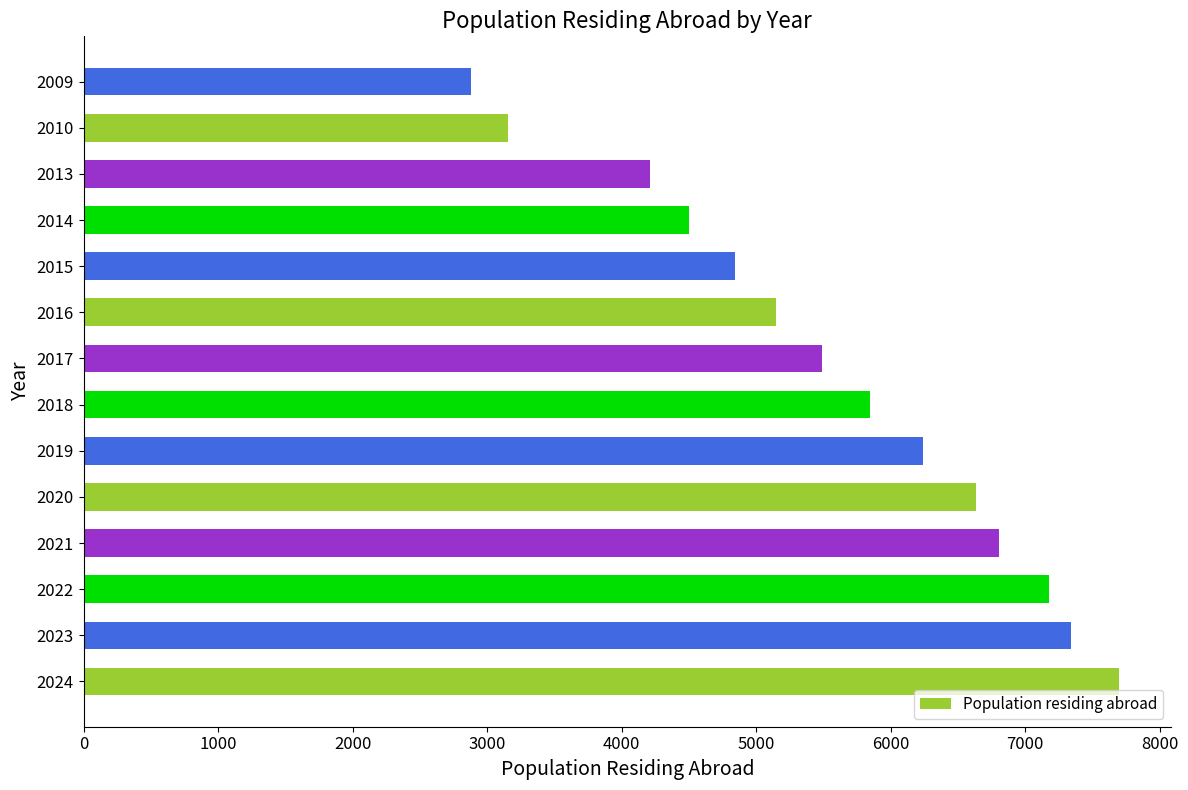

Reading top to bottom, what are all the values shown in this chart?

2009=2878	2010=3152	2013=4214	2014=4497	2015=4845	2016=5150	2017=5491	2018=5843	2019=6240	2020=6637	2021=6806	2022=7179	2023=7343	2024=7698